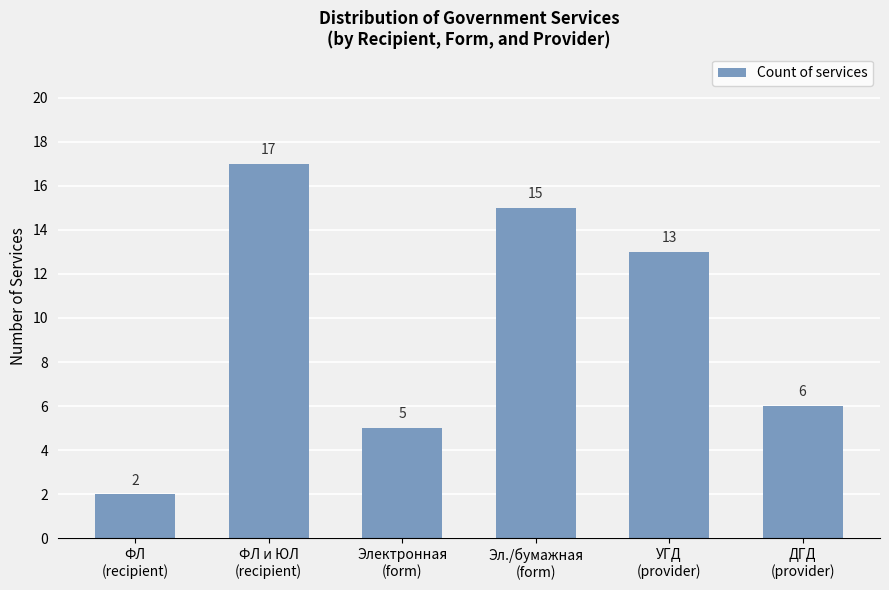

What is the label of the 6th bar from the right?

ФЛ
(recipient)